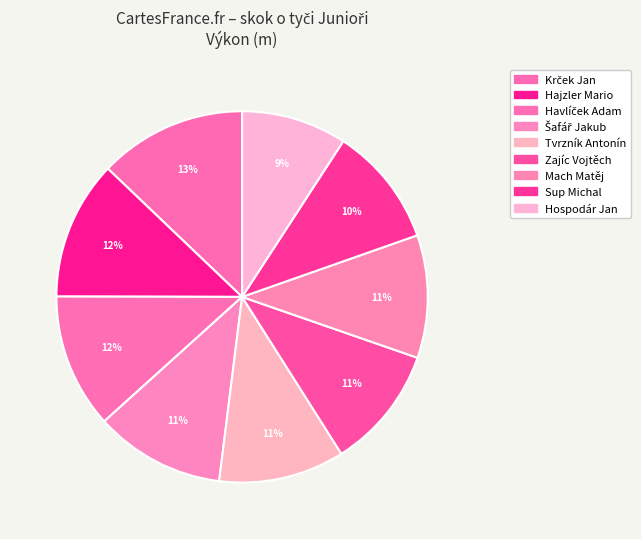

To the nearest percent, what is the average slice percentage?

11%